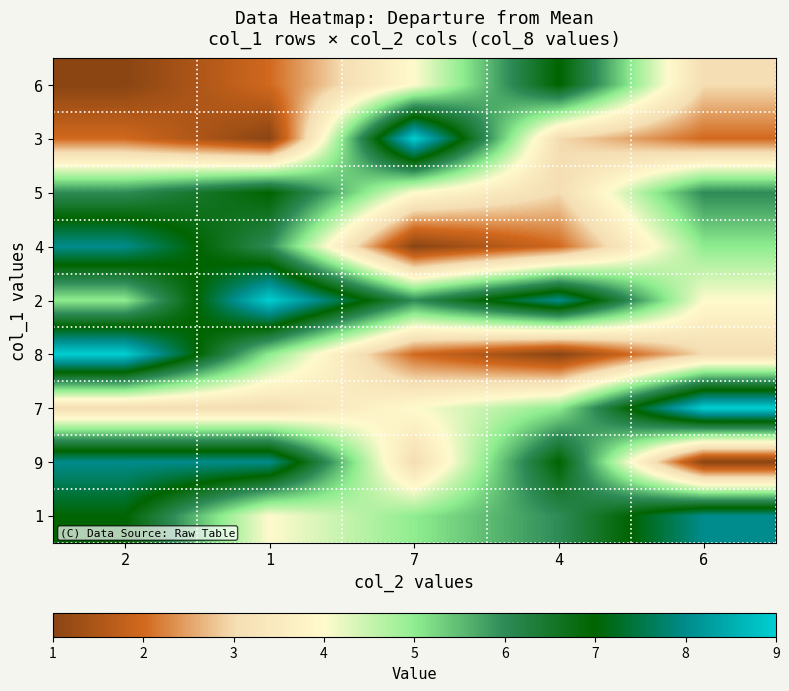

What is the spread (max minus min) of values at 4?

7